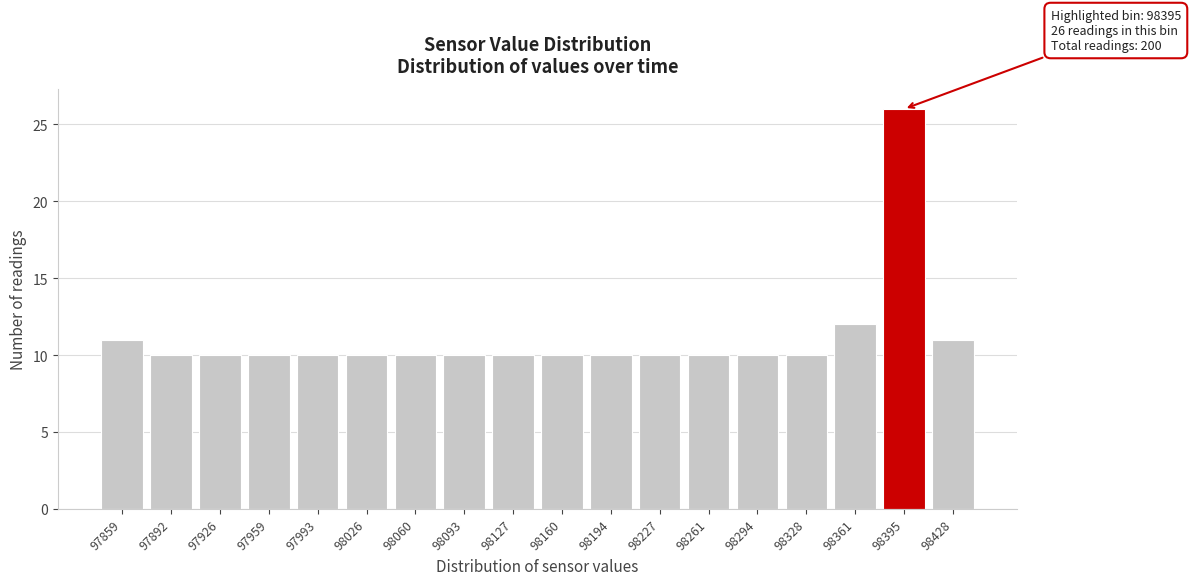

Reading left to right, extract all data points from this chart.

97859=11	97892=10	97926=10	97959=10	97993=10	98026=10	98060=10	98093=10	98127=10	98160=10	98194=10	98227=10	98261=10	98294=10	98328=10	98361=12	98395=26	98428=11